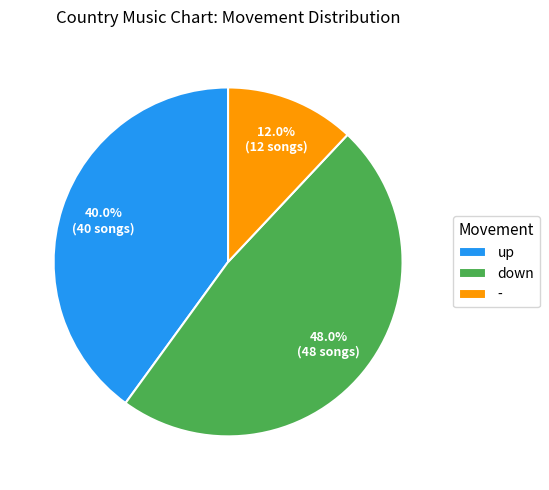

What percentage is NOT represented by up?

60.0%